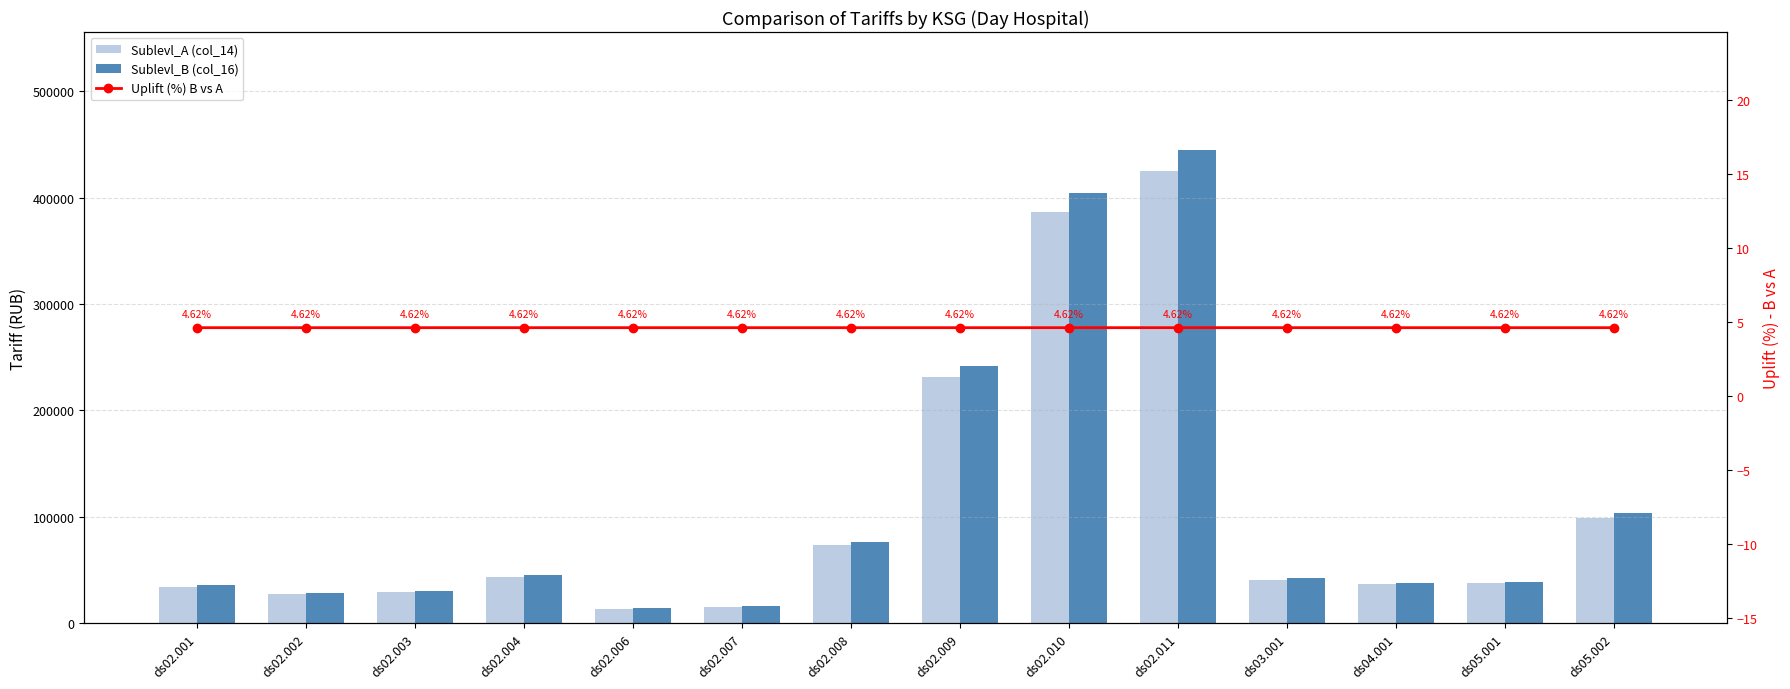

What is the difference between the second highest and minimum values in the Sublevl_B (col_16) series?

389834.4